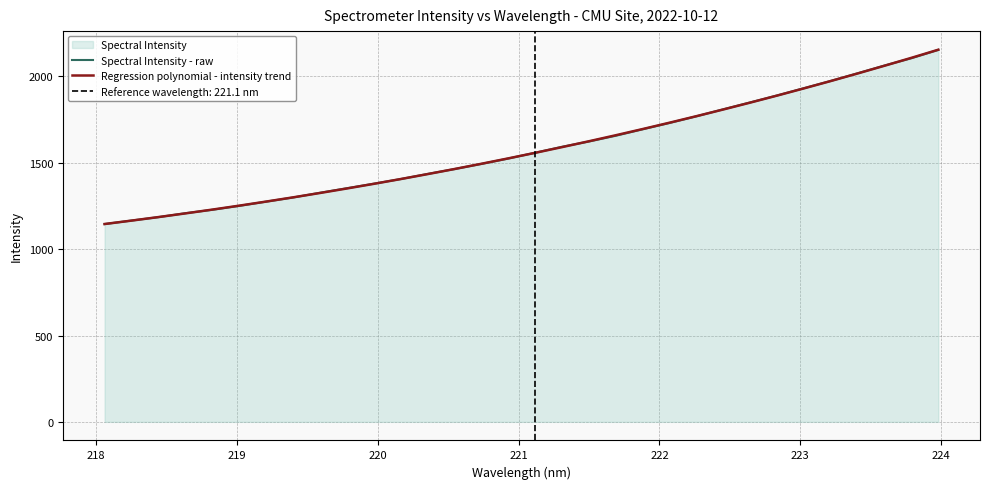

After their last crossing, which series has the higher values: Regression polynomial - intensity trend or Spectral Intensity - raw?

Regression polynomial - intensity trend